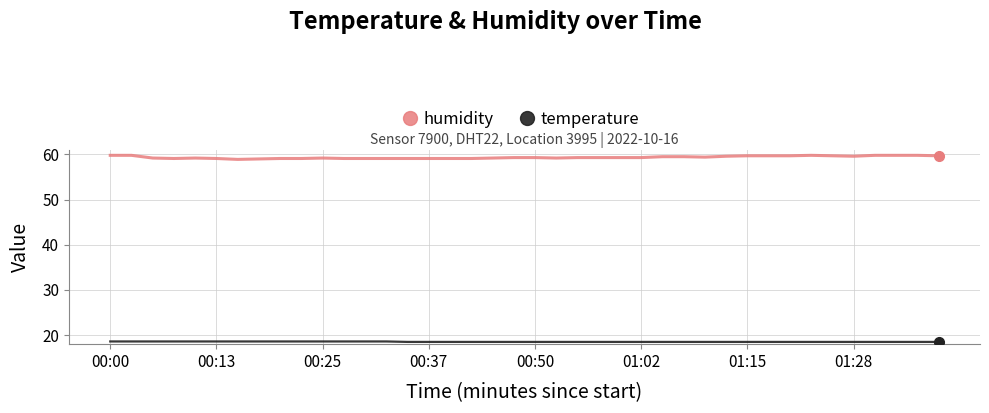

What is the maximum value for temperature?

18.6